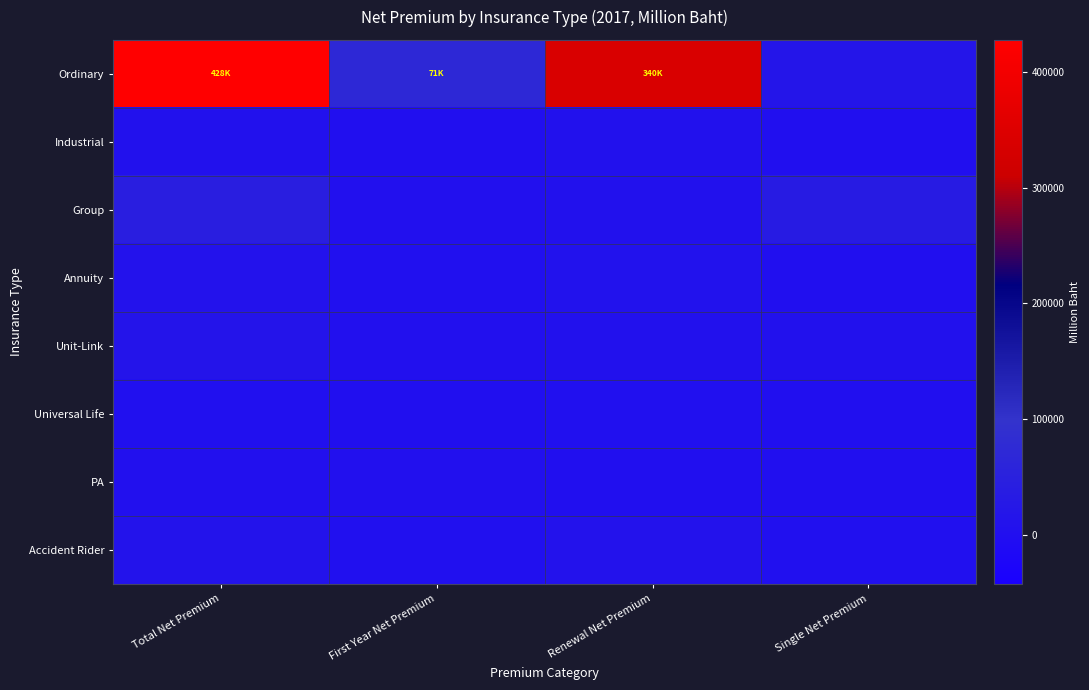

Reading left to right, what are all the values shown in this chart?

Ordinary: Total Net Premium=427747.8	First Year Net Premium=70782.3	Renewal Net Premium=340211.2	Single Net Premium=16754.3
Industrial: Total Net Premium=6466.5	First Year Net Premium=650.5	Renewal Net Premium=5816.0	Single Net Premium=0.0
Group: Total Net Premium=42773.3	First Year Net Premium=4264.2	Renewal Net Premium=5055.2	Single Net Premium=33453.9
Annuity: Total Net Premium=9927.0	First Year Net Premium=1838.1	Renewal Net Premium=7536.8	Single Net Premium=552.1
Unit-Link: Total Net Premium=15315.5	First Year Net Premium=4320.2	Renewal Net Premium=5124.0	Single Net Premium=5871.3
Universal Life: Total Net Premium=1891.2	First Year Net Premium=59.3	Renewal Net Premium=1708.7	Single Net Premium=123.2
PA: Total Net Premium=4878.0	First Year Net Premium=4881.4	Renewal Net Premium=-3.4	Single Net Premium=0.0
Accident Rider: Total Net Premium=12254.8	First Year Net Premium=1384.6	Renewal Net Premium=8934.4	Single Net Premium=1935.8